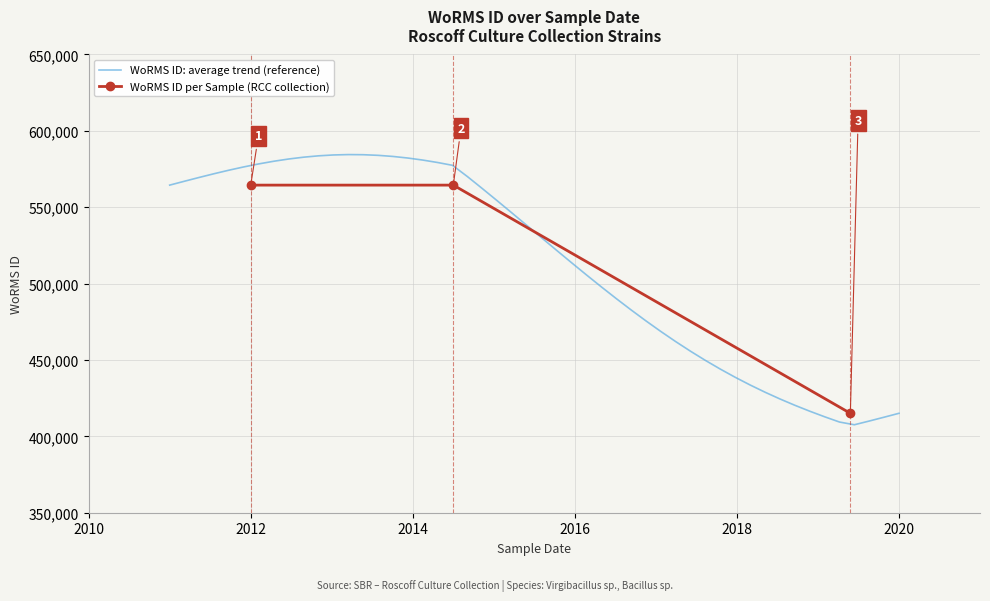

What is the maximum value shown in the chart?

564479